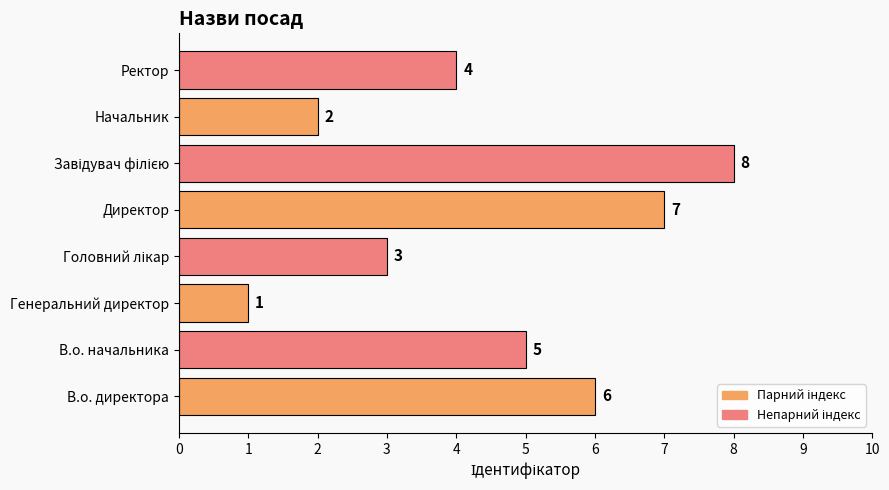

What is the greatest value displayed?

8